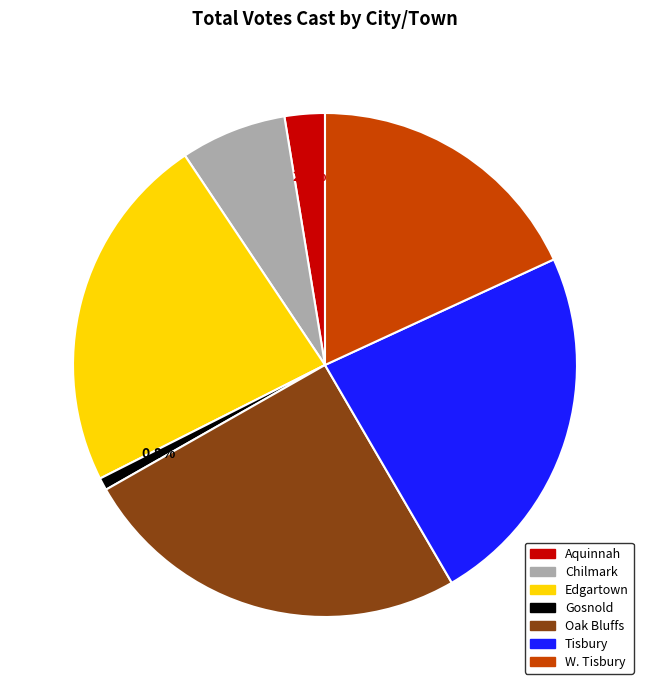

Which has a higher value, Chilmark or Oak Bluffs?

Oak Bluffs